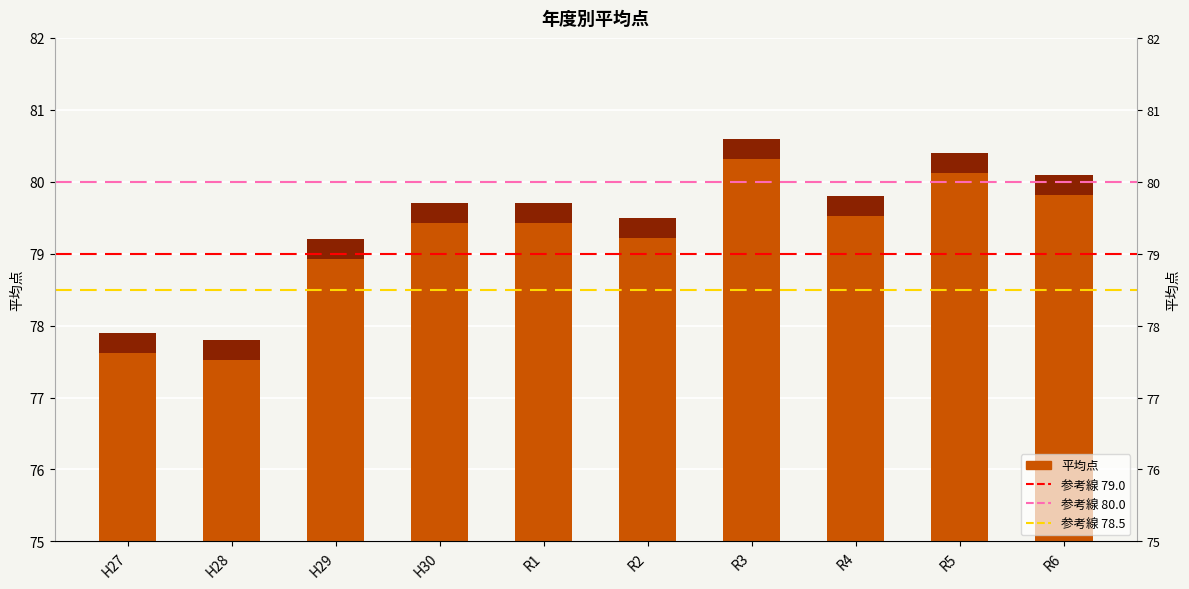

Which label corresponds to the largest value in the chart?

R3